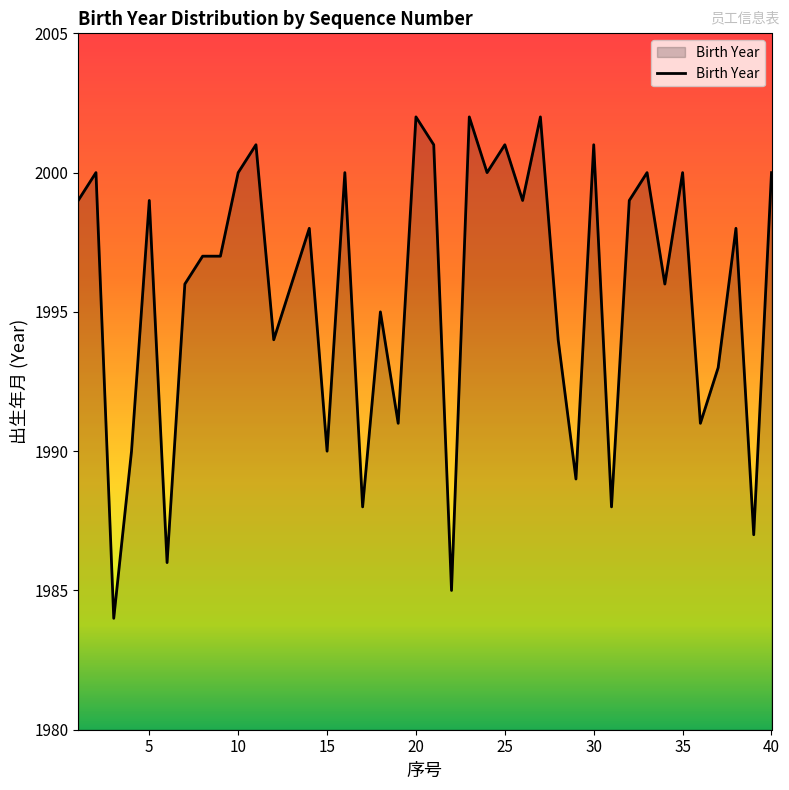

What is the greatest value displayed?

2002